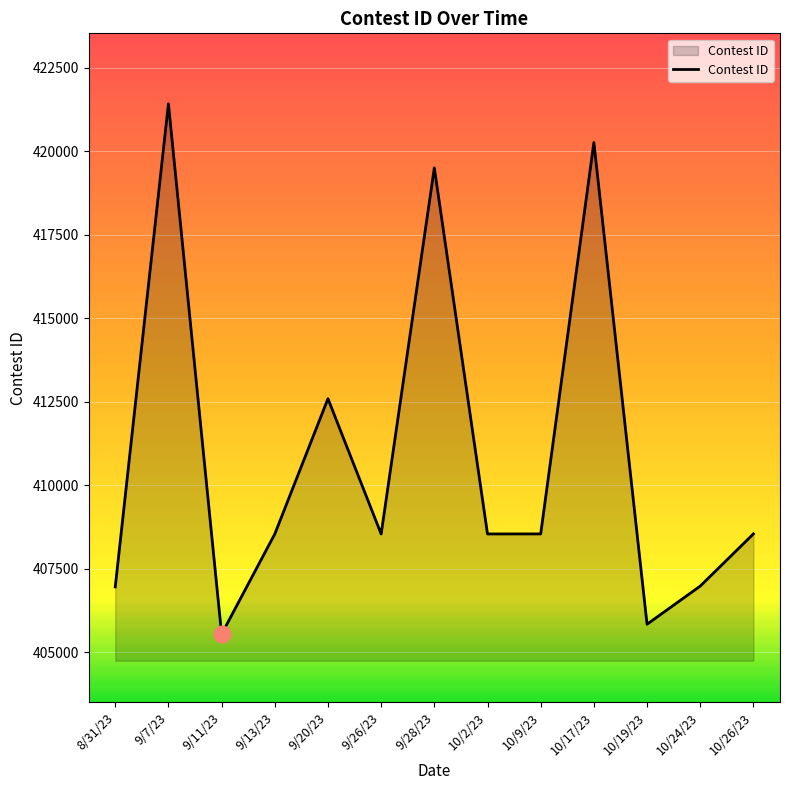

Between 10/17/23 and 9/13/23, which is larger?

10/17/23